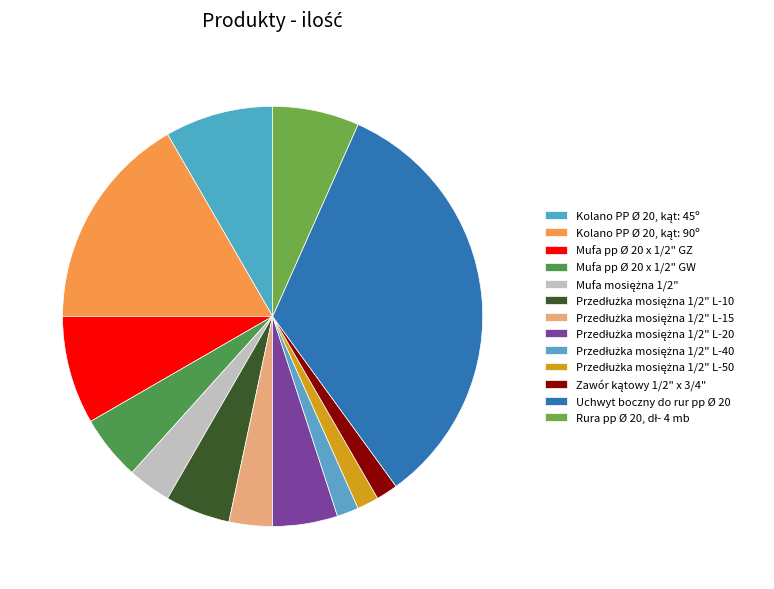

How many segments does this pie chart have?

13